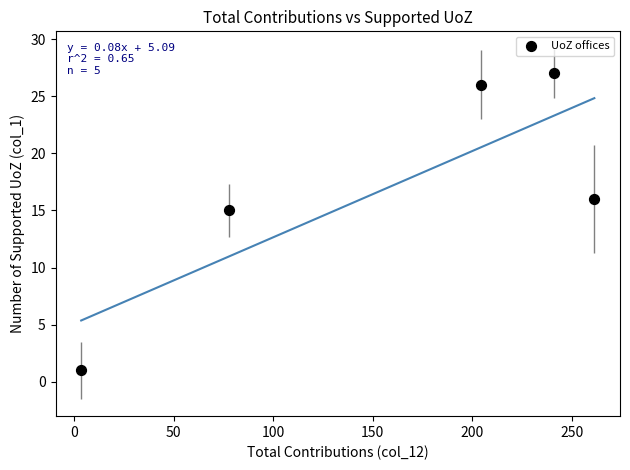

What Y value in the scatter plot is closest to 14?

15